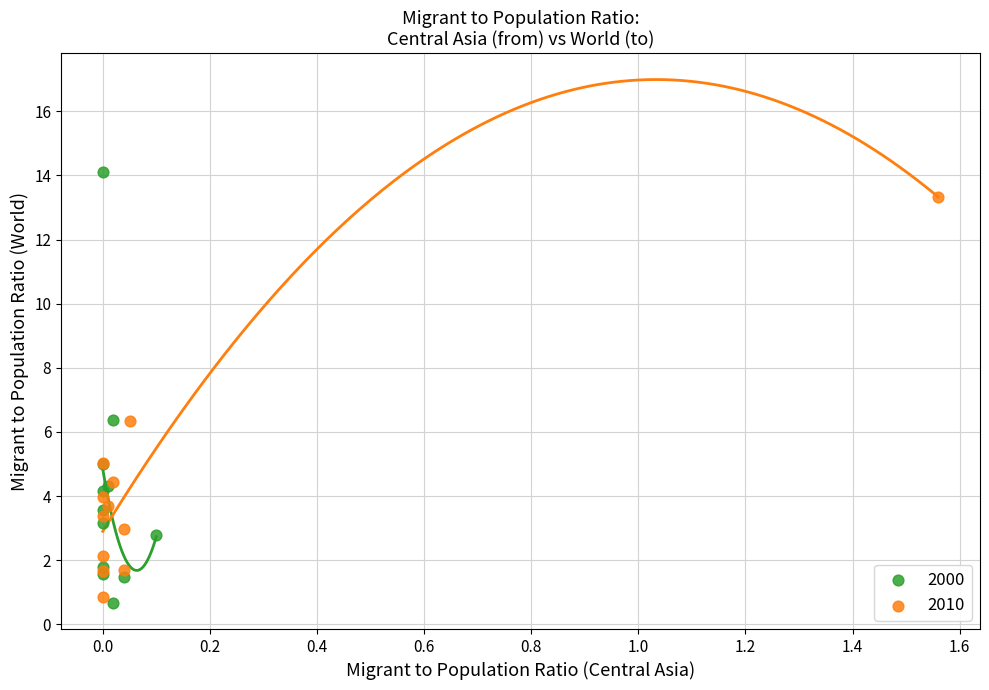

Which series reaches the maximum Y coordinate?

2000